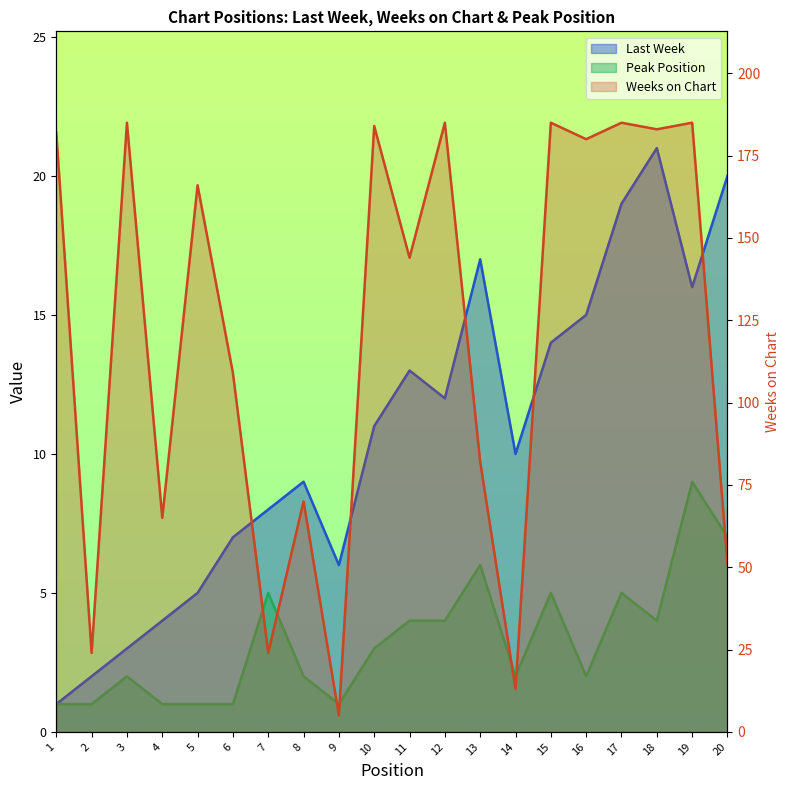

True or false: Peak Position and Weeks on Chart cross at least once.

False